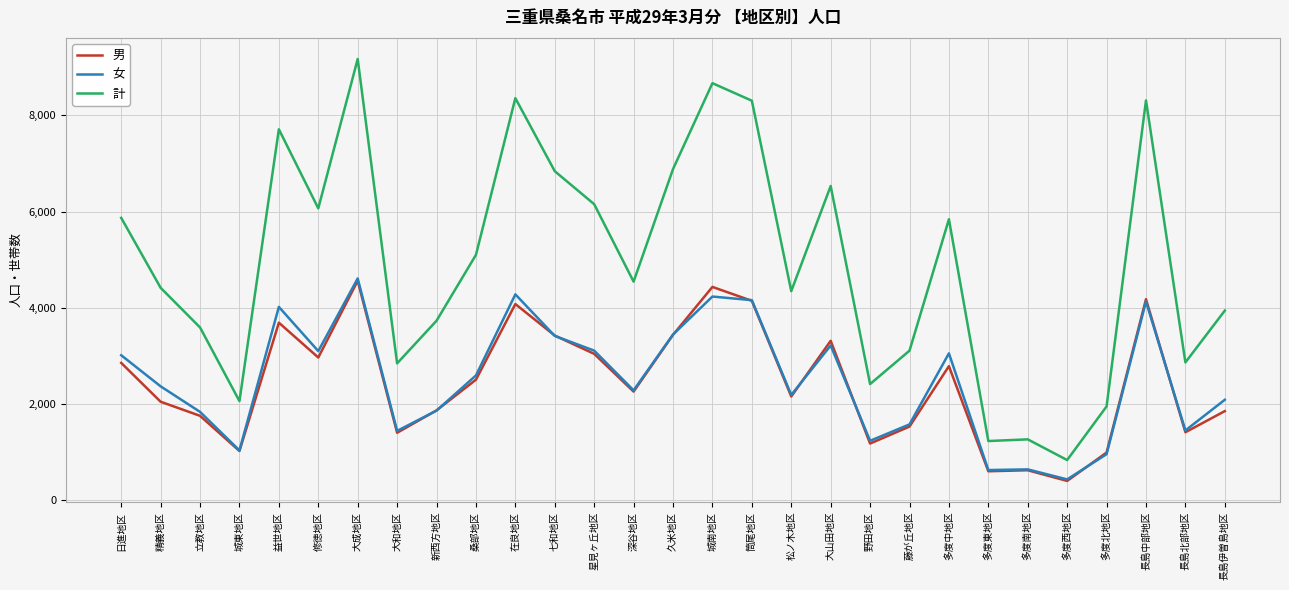

What is the total value across all series at 多度西地区?

1672